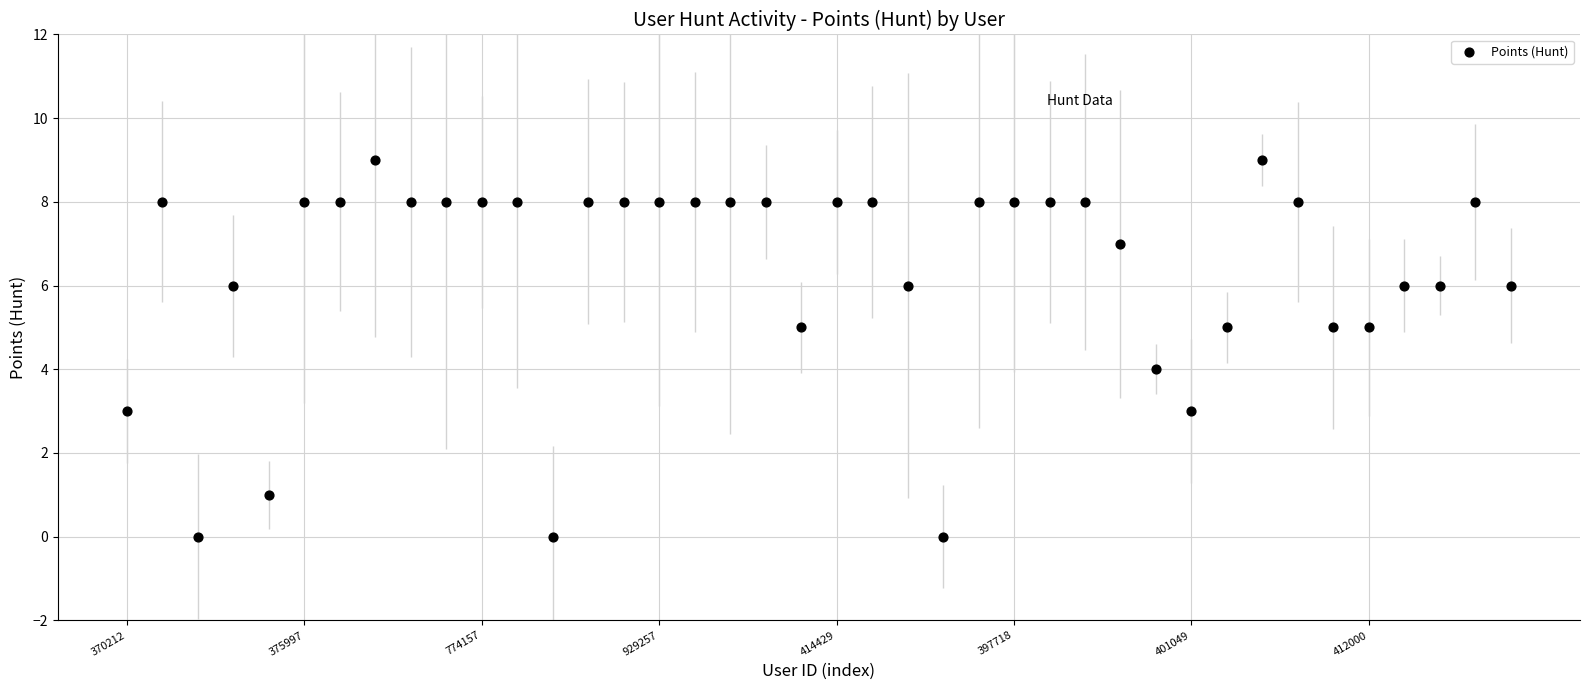

What is the range of Y values (max minus min)?

9